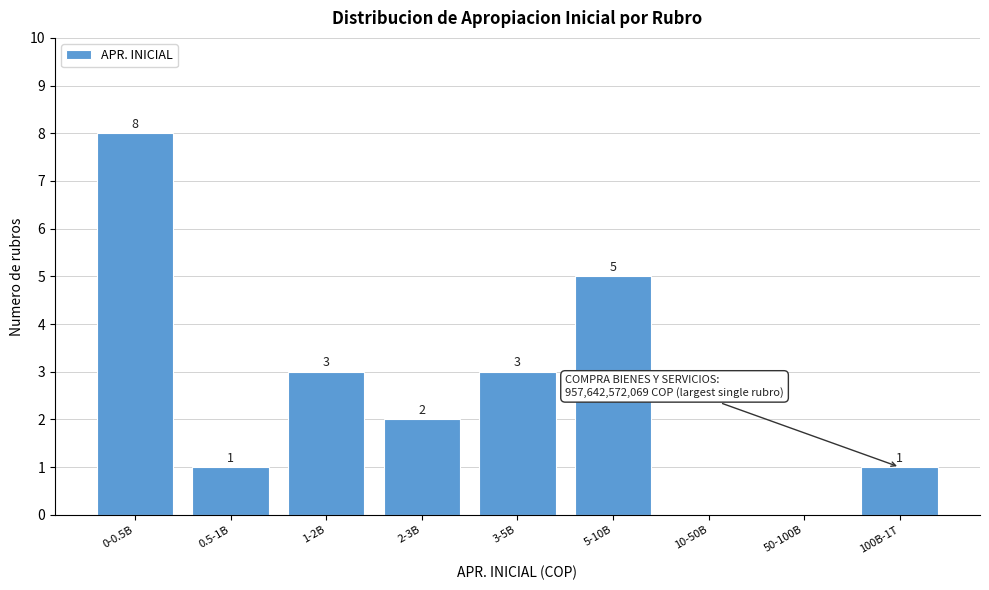

Reading left to right, what are all the values shown in this chart?

0-0.5B=8	0.5-1B=1	1-2B=3	2-3B=2	3-5B=3	5-10B=5	10-50B=0	50-100B=0	100B-1T=1